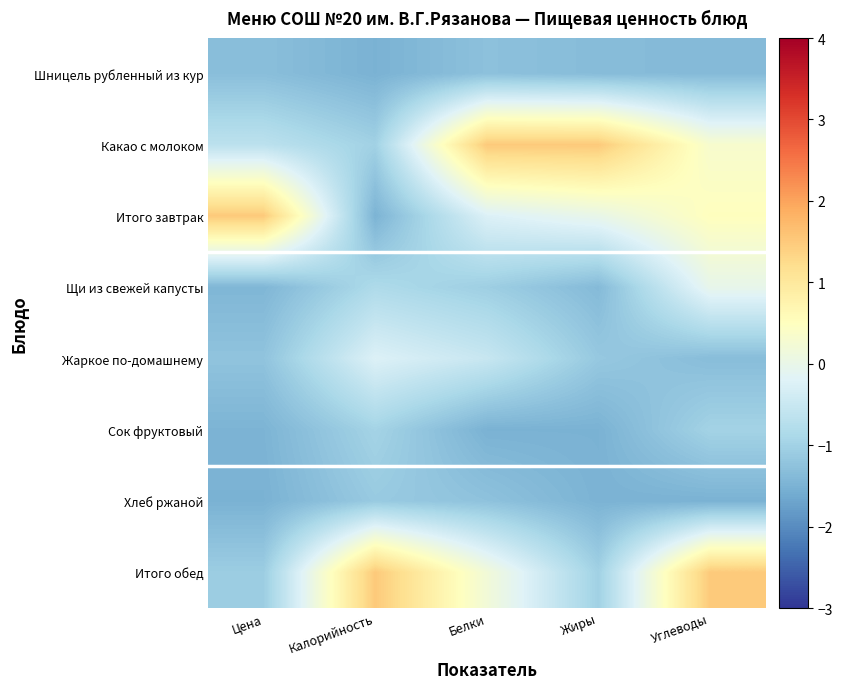

Count the number of data series in this chart.

8